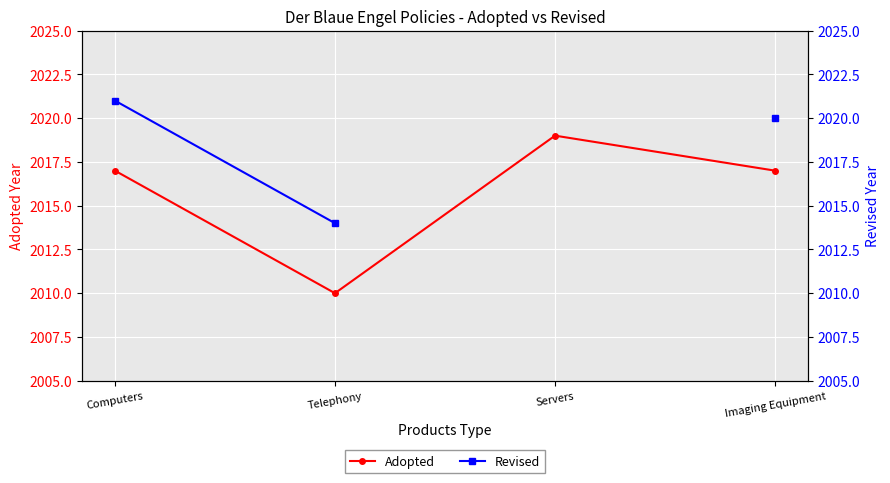

At Imaging Equipment, list the series in order from smallest to largest.

Adopted, Revised